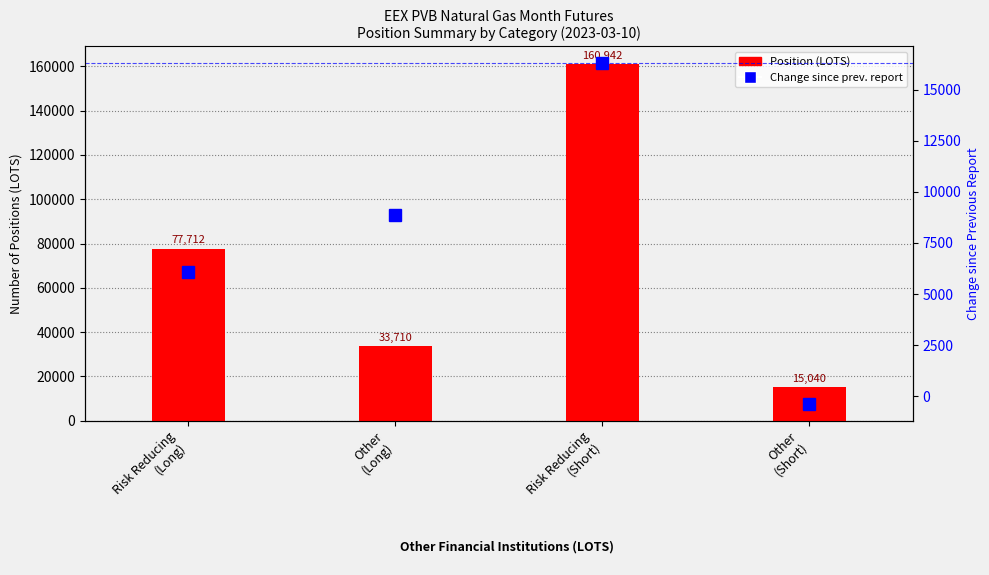

At which category is the sum across all series the highest?

Risk Reducing
(Short)